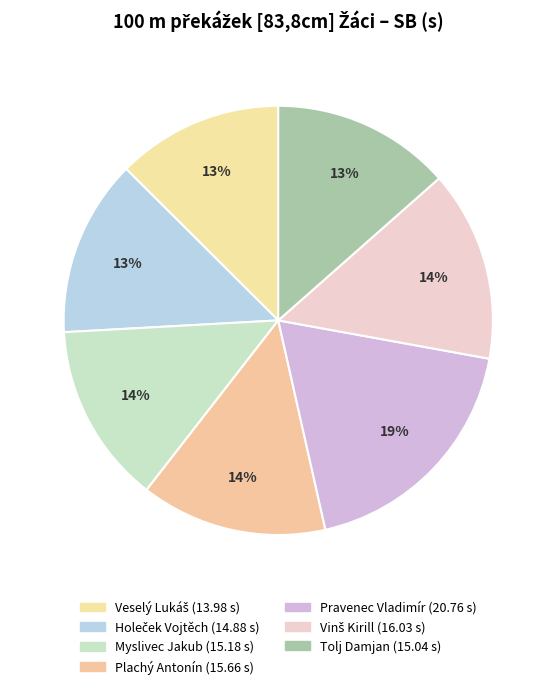

How many segments does this pie chart have?

7